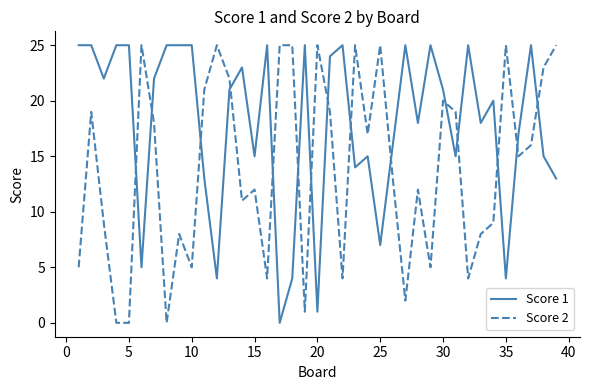

Which series has the largest total across all categories?

Score 1